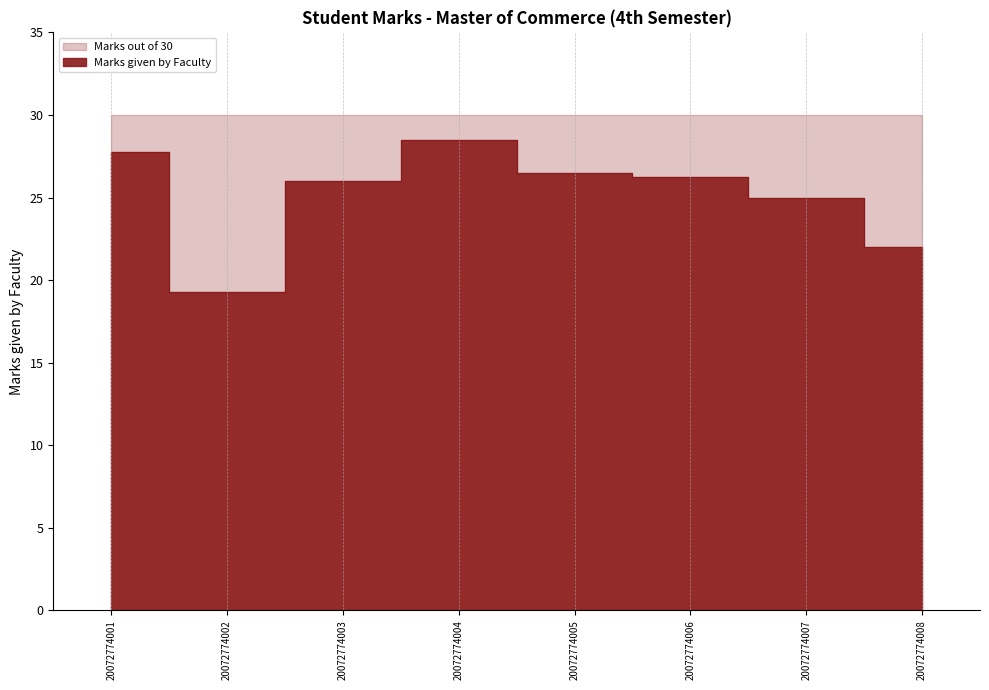

Where is the data nearest to the value 23?

20072774008